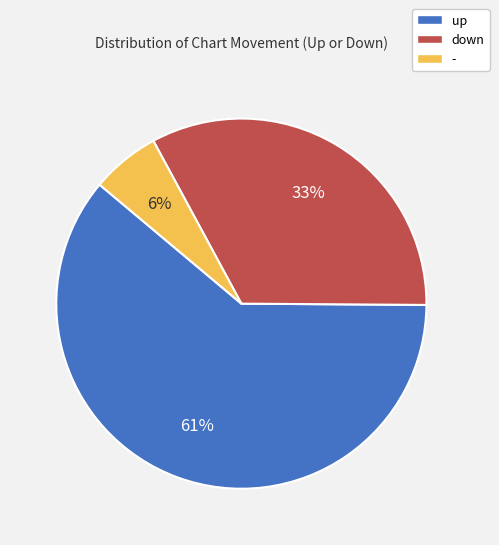

Which category accounts for the majority?

up